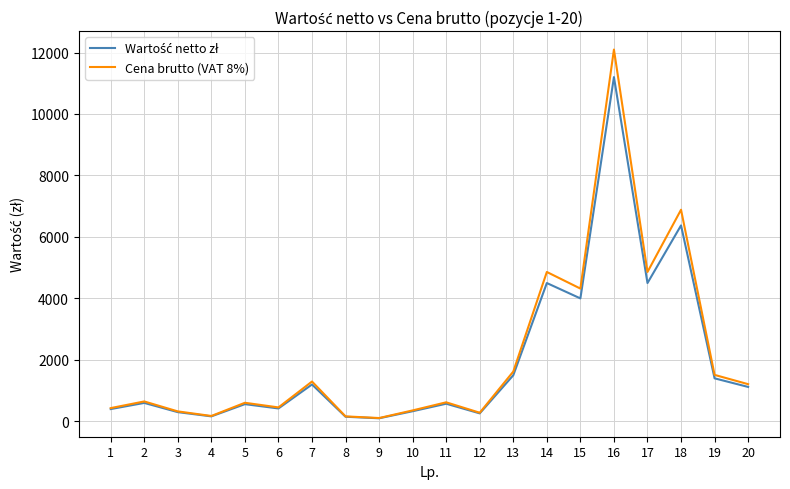

Is this an area chart (filled region under the line)?

No